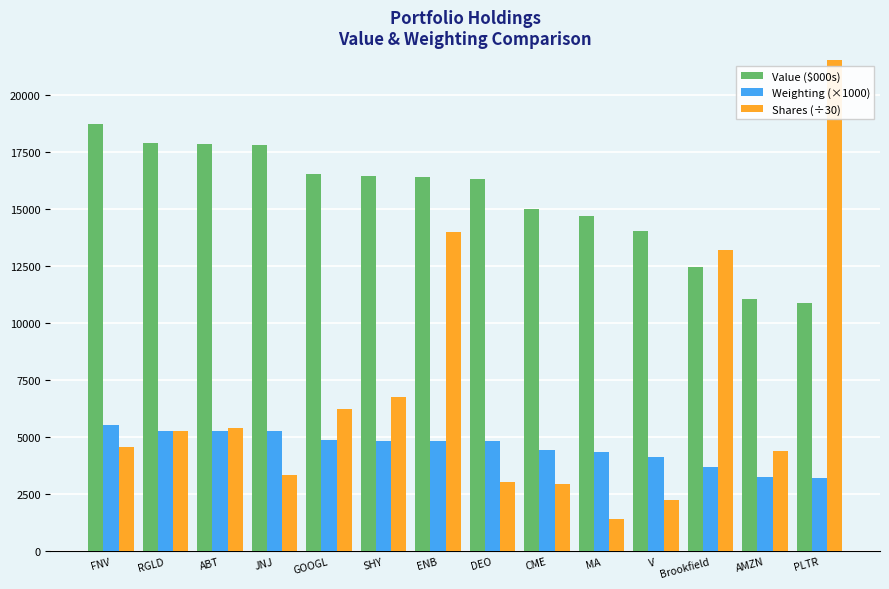

Where does the Value ($000s) series first go above 16428?

FNV